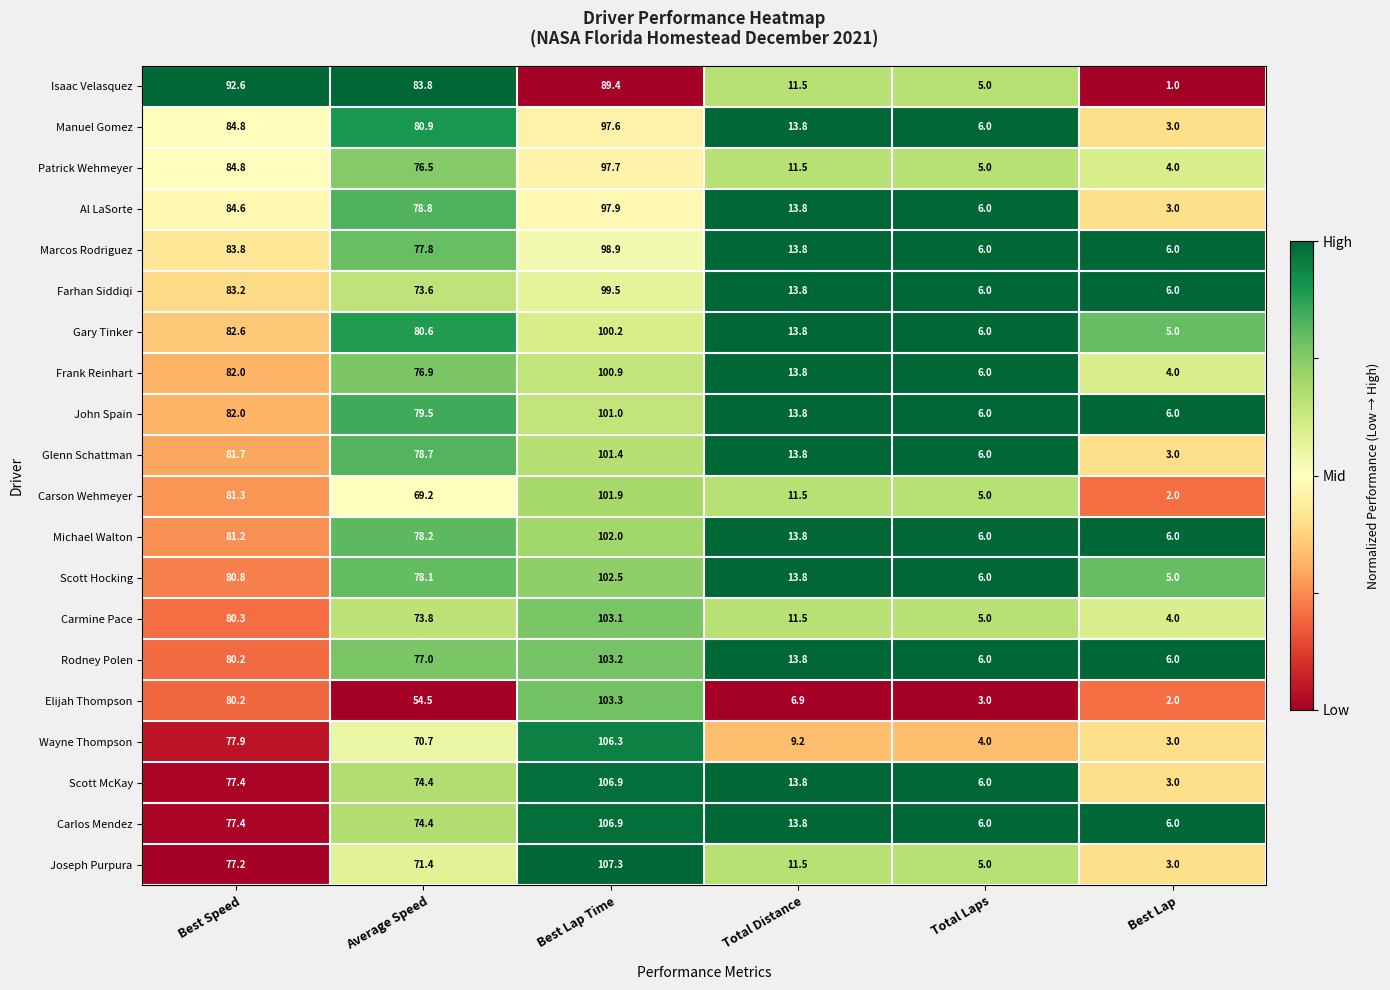

Which category has the highest value in the Frank Reinhart series?

Best Lap Time